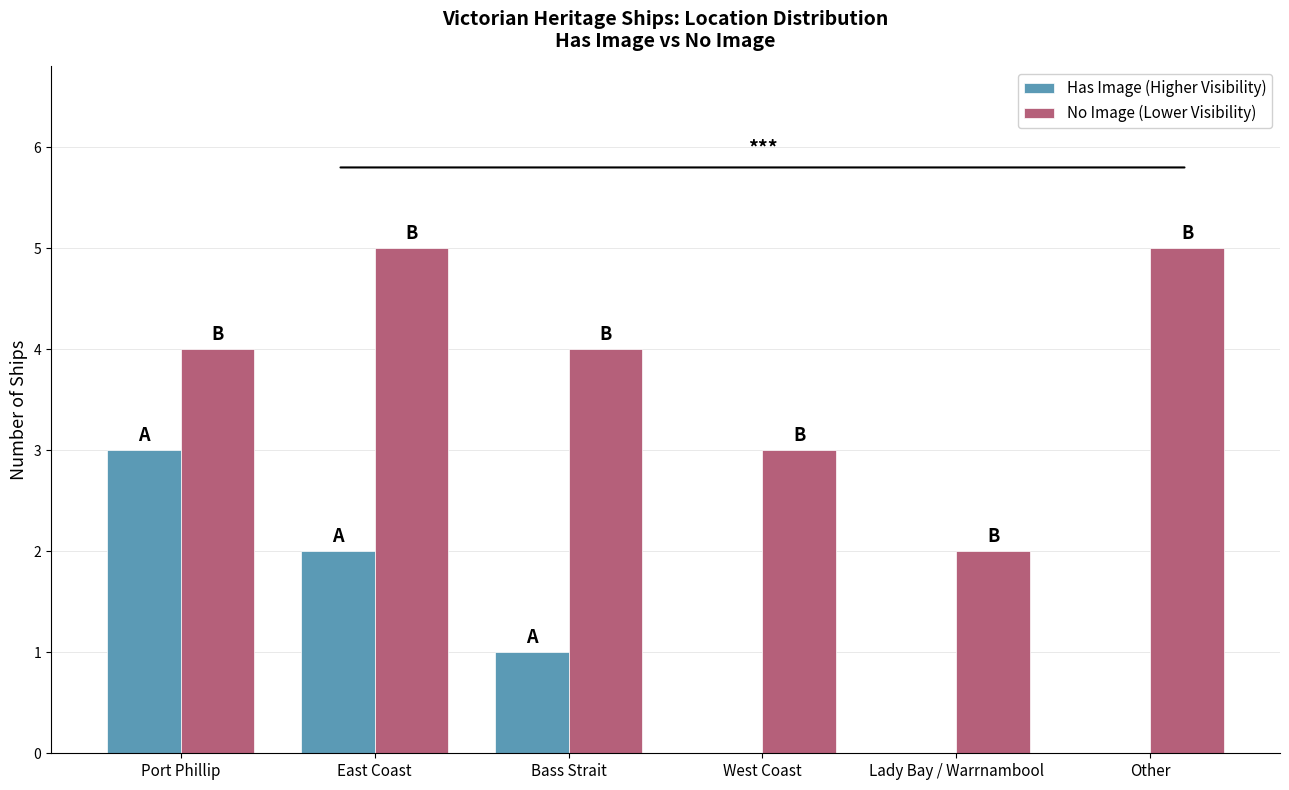

How many groups of bars are there?

6